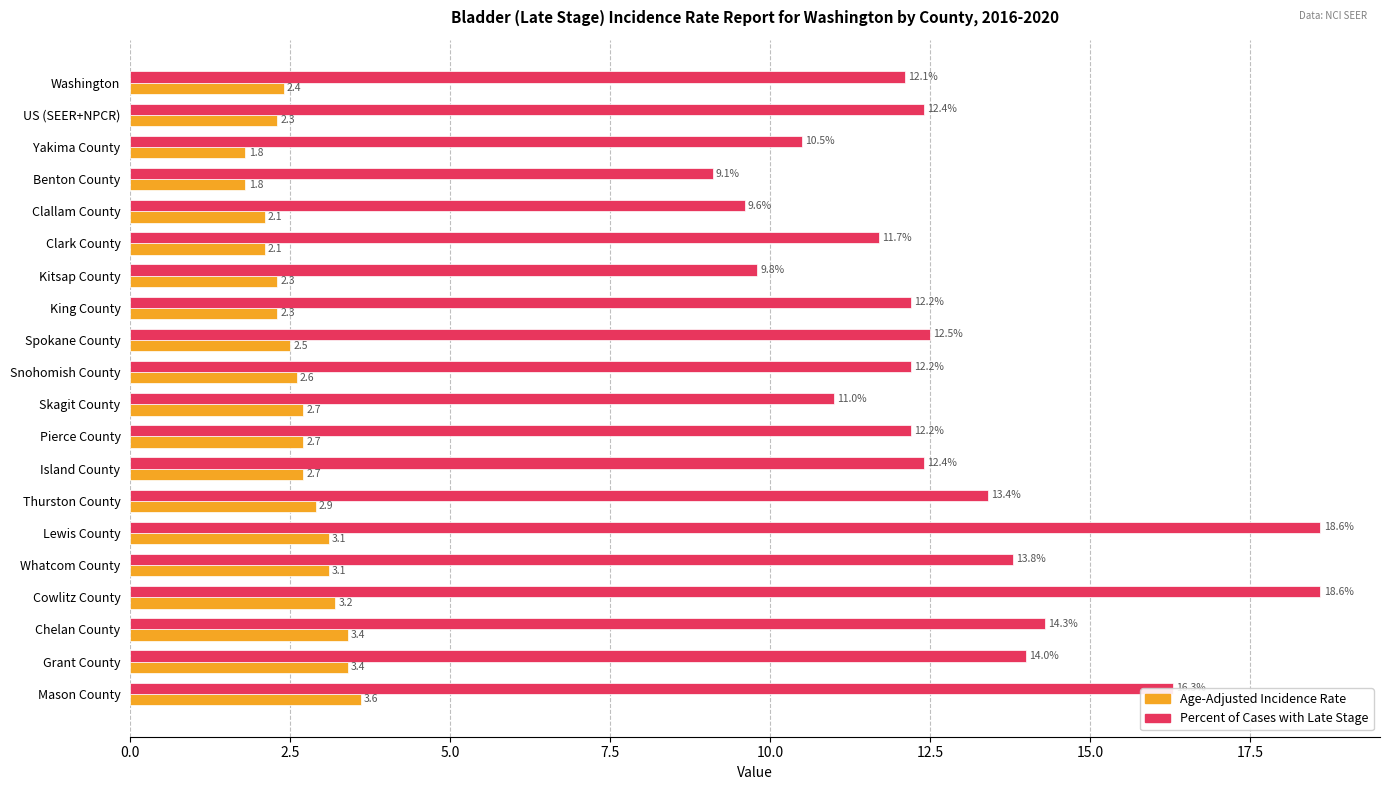

At how many categories does at least one series exceed 8?

20